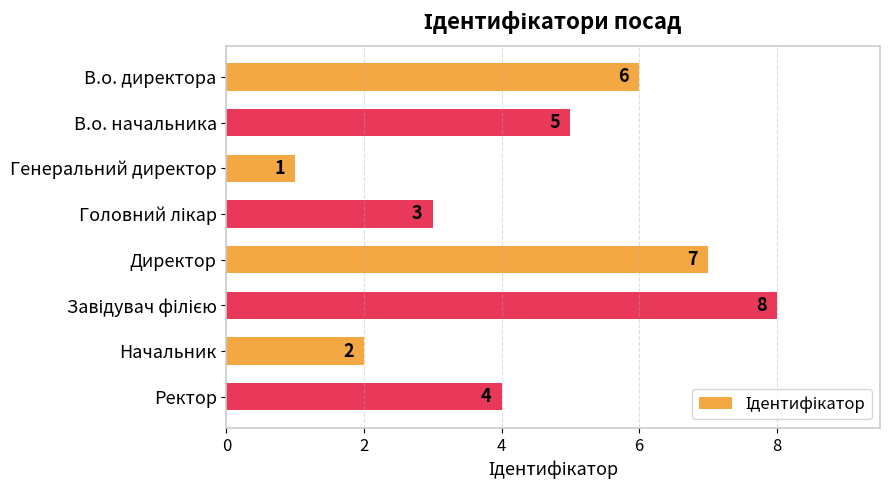

Count the number of categories in the chart.

8